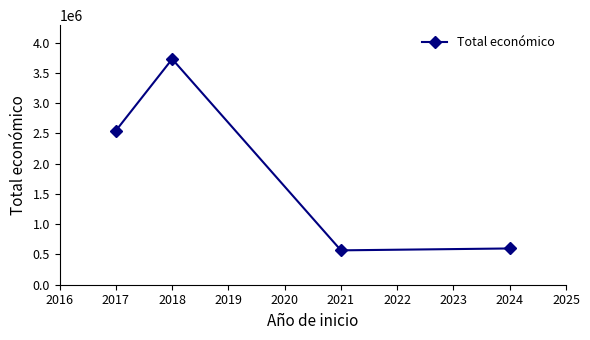

What is the change in value from 2017 to 2021?

-1978359